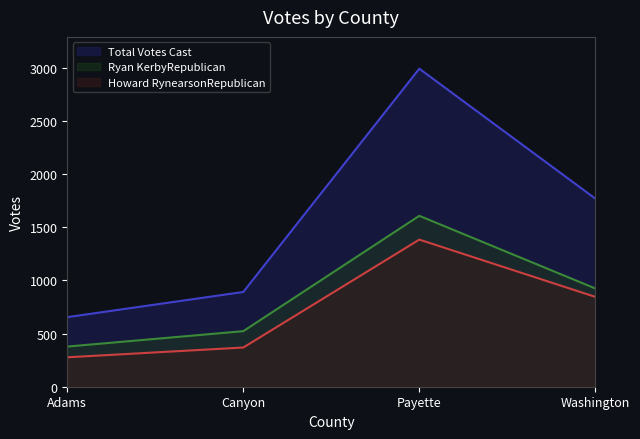

Is it true that Total Votes Cast equals 2363 at Washington?

False